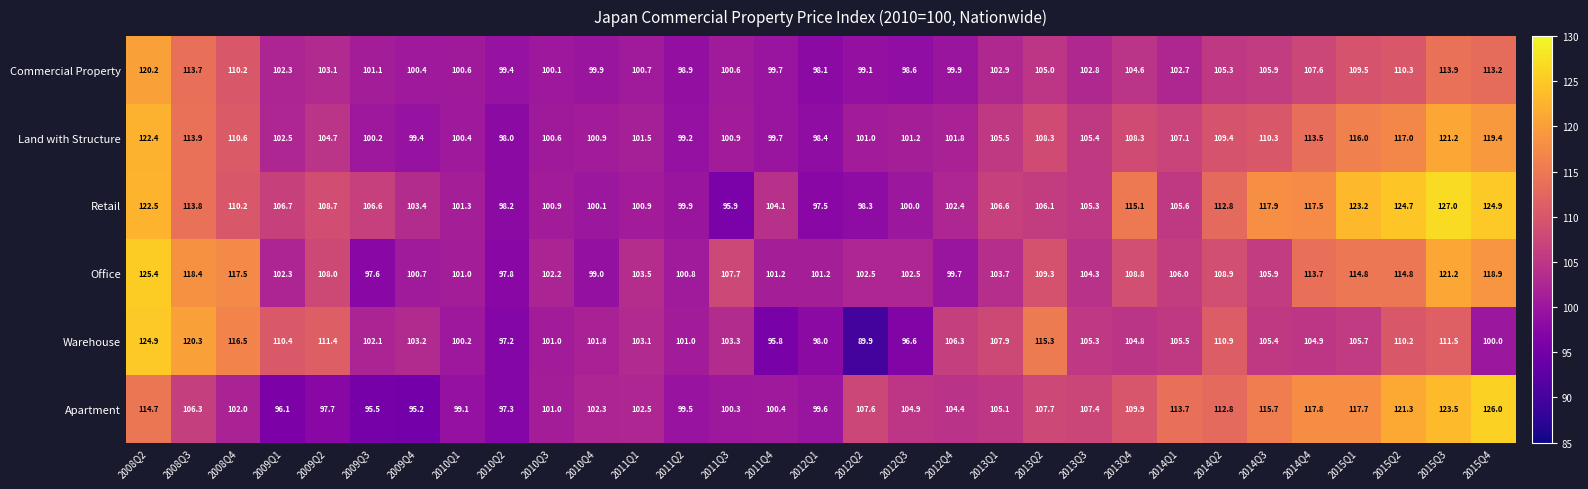

What is the difference between the Office values at 2013Q4 and 2014Q3?

2.9